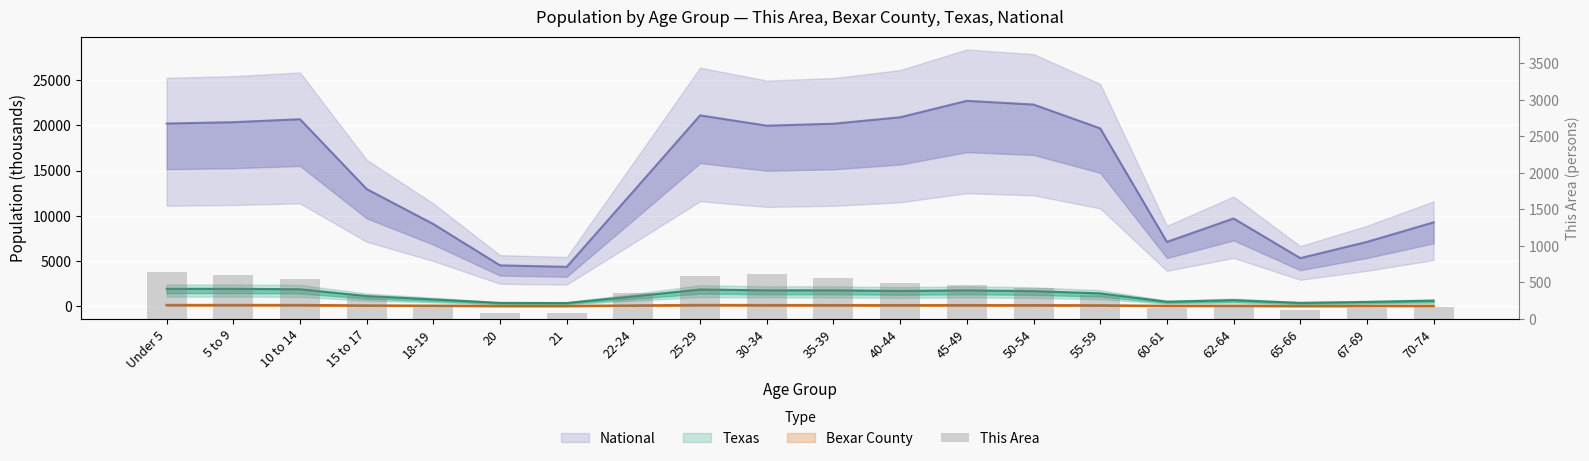

Are the bars grouped side by side (vs. stacked)?

No